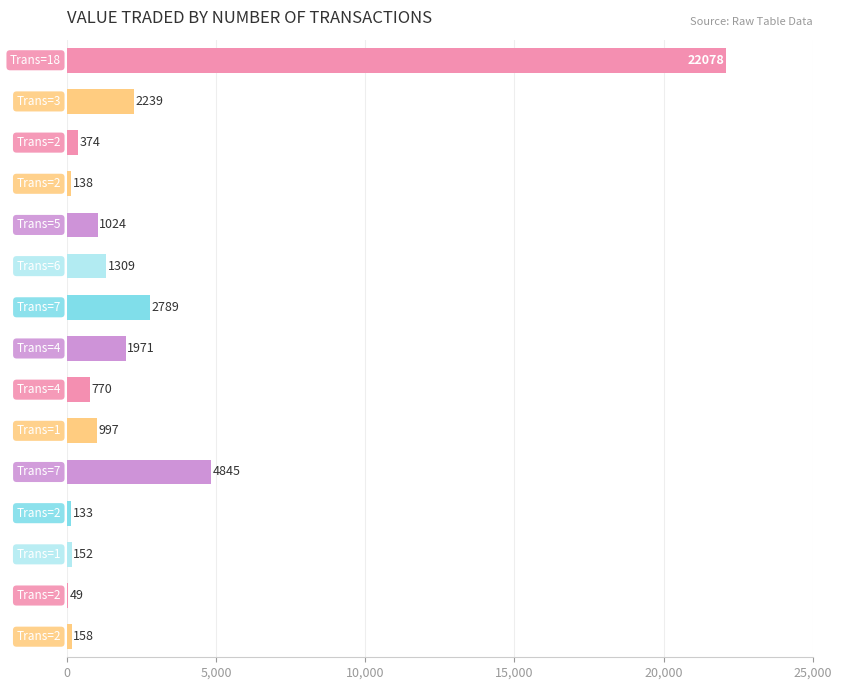

What is the sum of all values?

39026